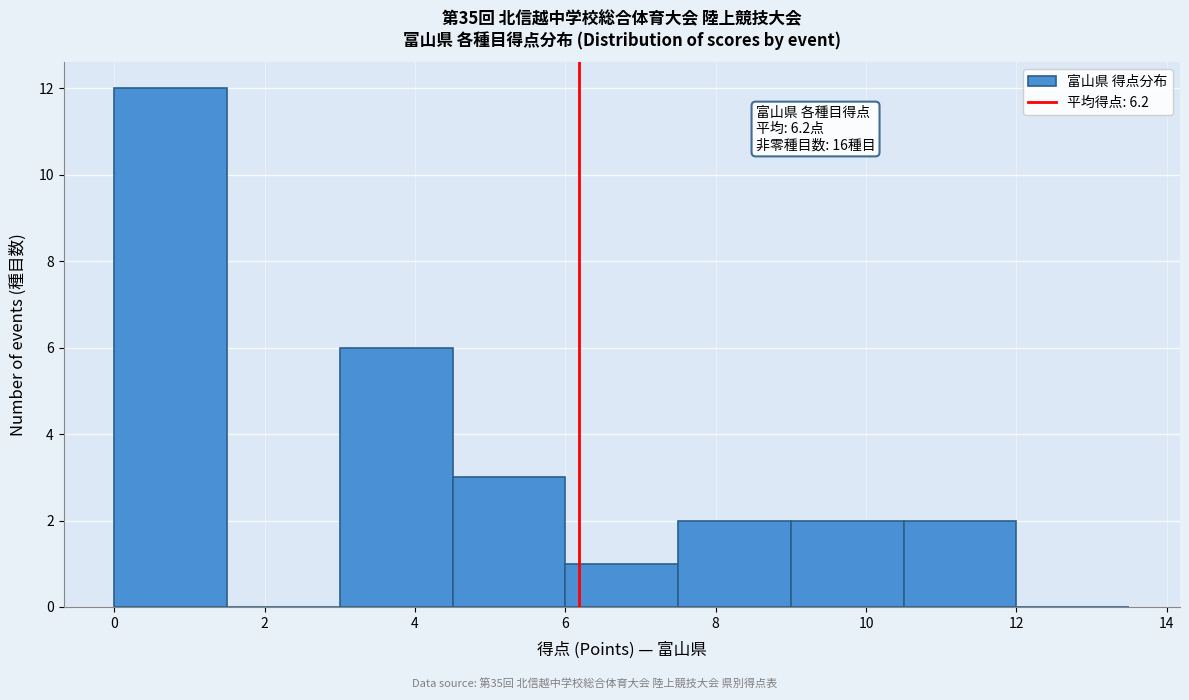

Over which range of the x-axis is the bar tallest?

0.0 to 1.5